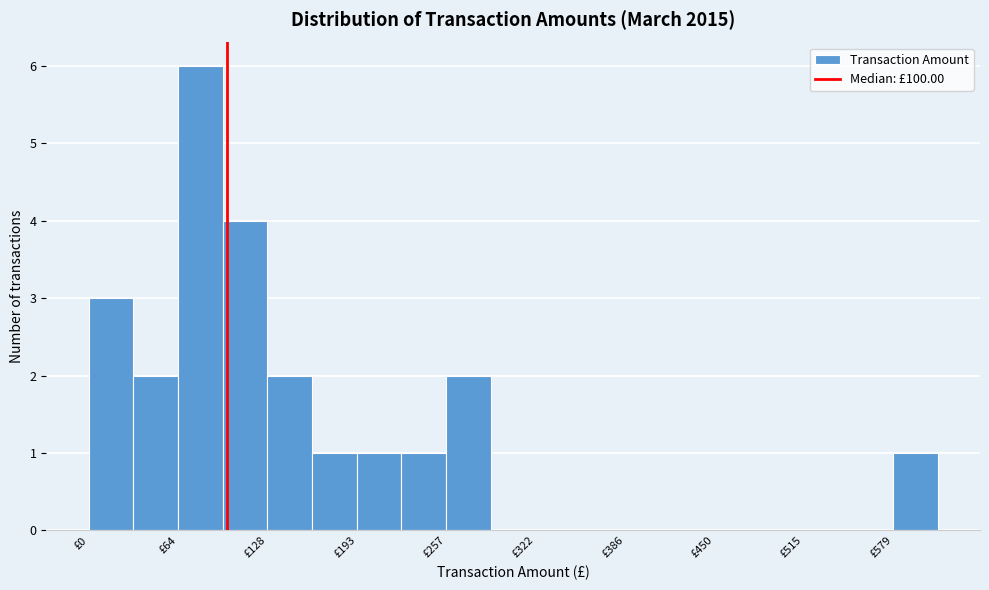

Around what value on the x-axis is the tallest bar? Give the approximate position of its centre, as read against the axis.

80